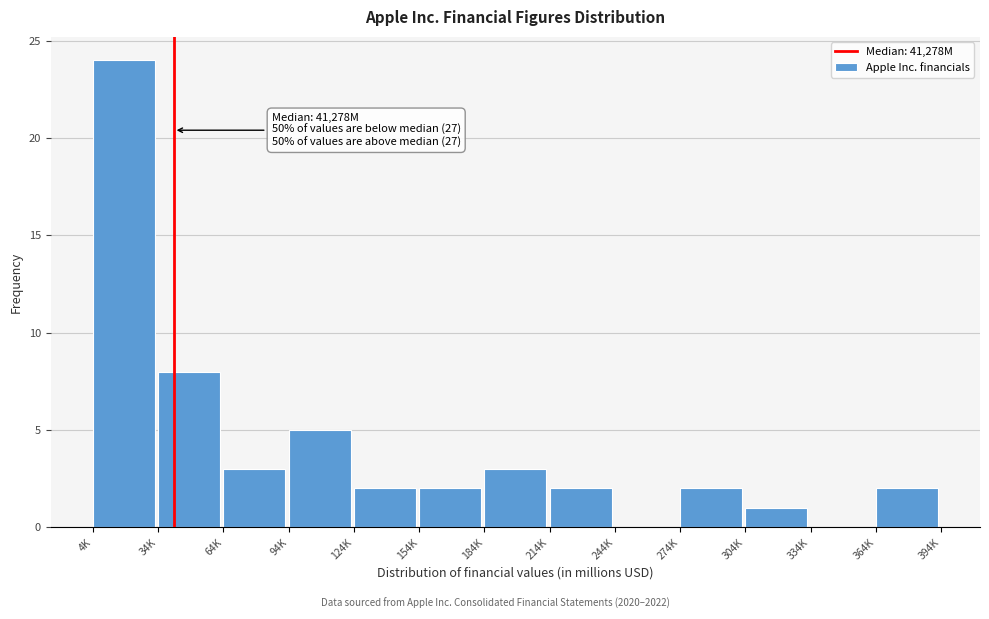

Reading right to left, transcribe all the data shown in this chart.

364K=2	334K=0	304K=1	274K=2	244K=0	214K=2	184K=3	154K=2	124K=2	94K=5	64K=3	34K=8	4K=24